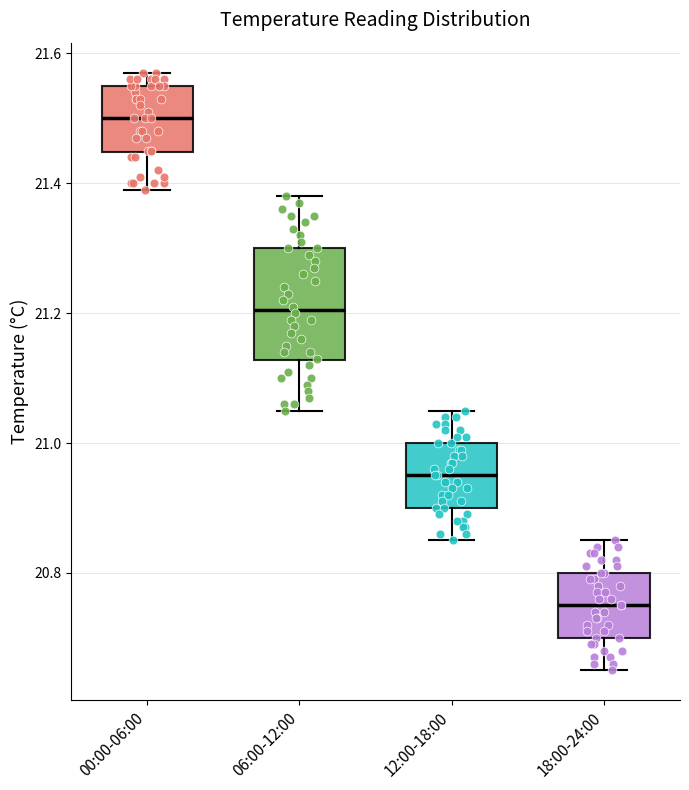

Which box's median line is the lowest?

18:00-24:00